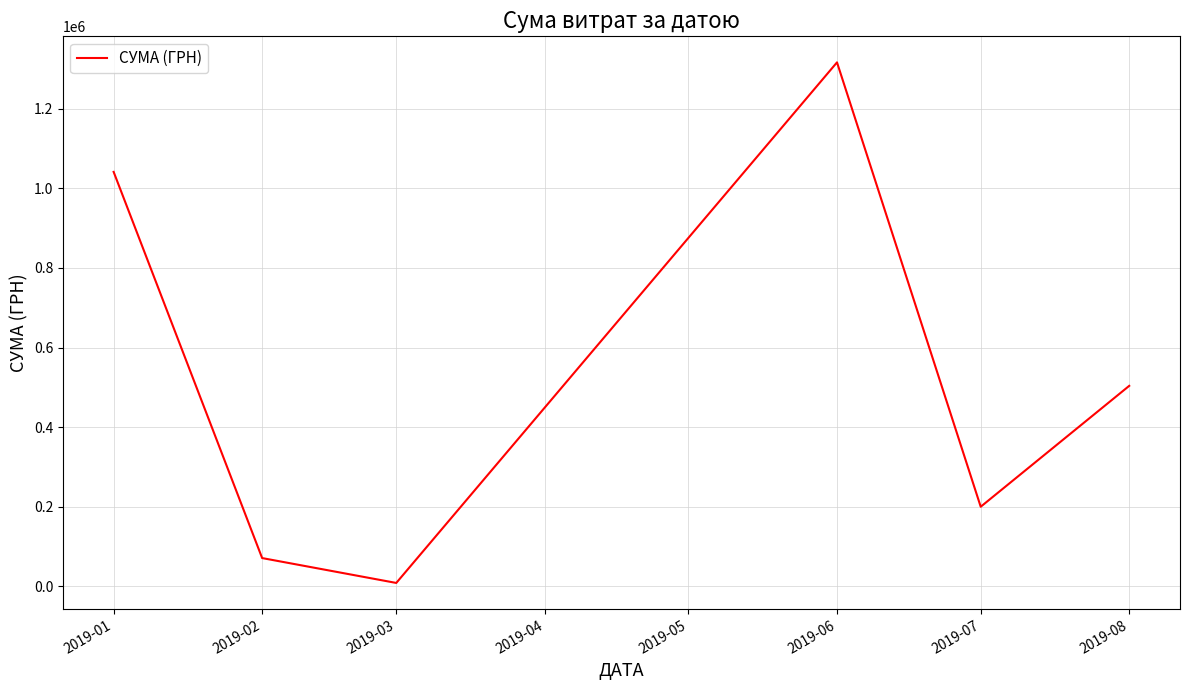

True or false: the data has more than 2 interior local peaks.

False